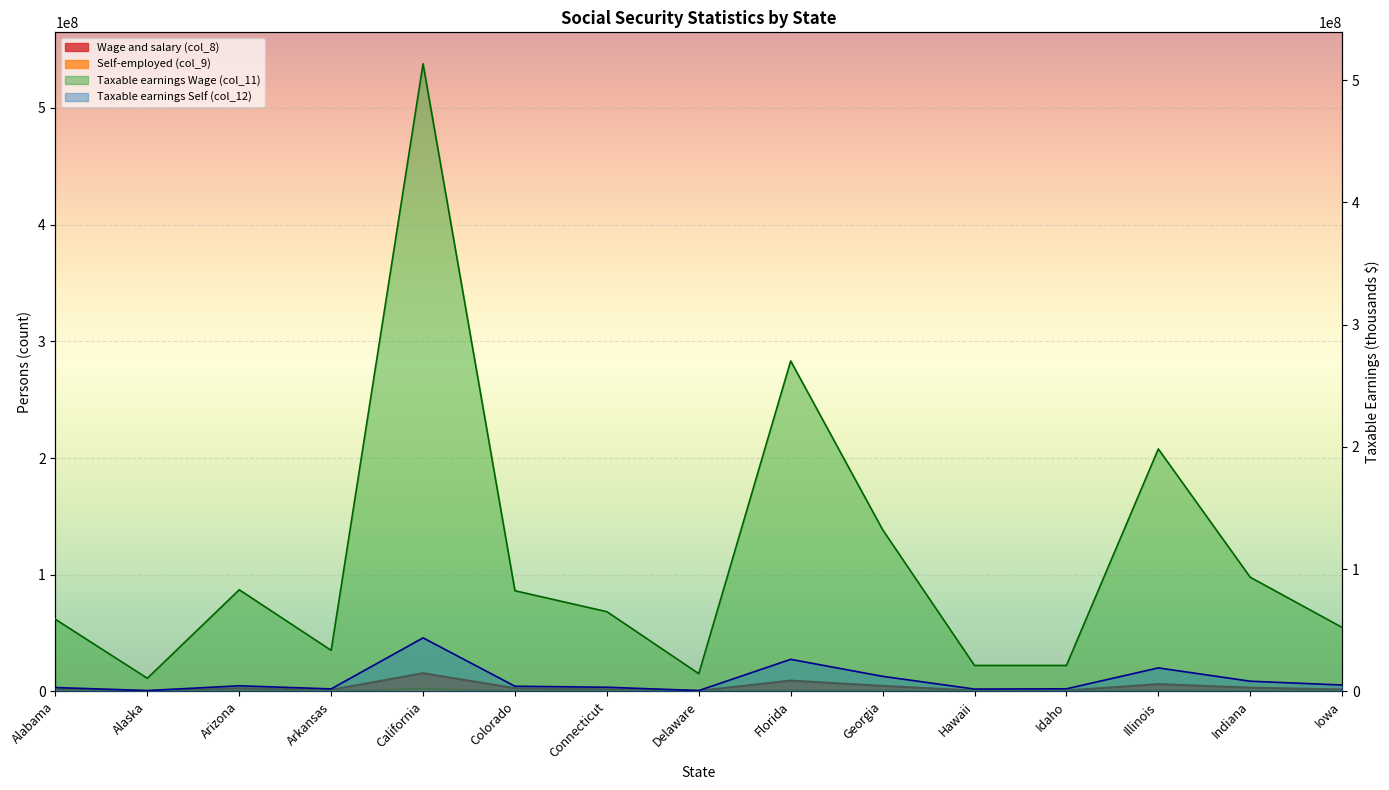

At which category is the sum across all series the highest?

California